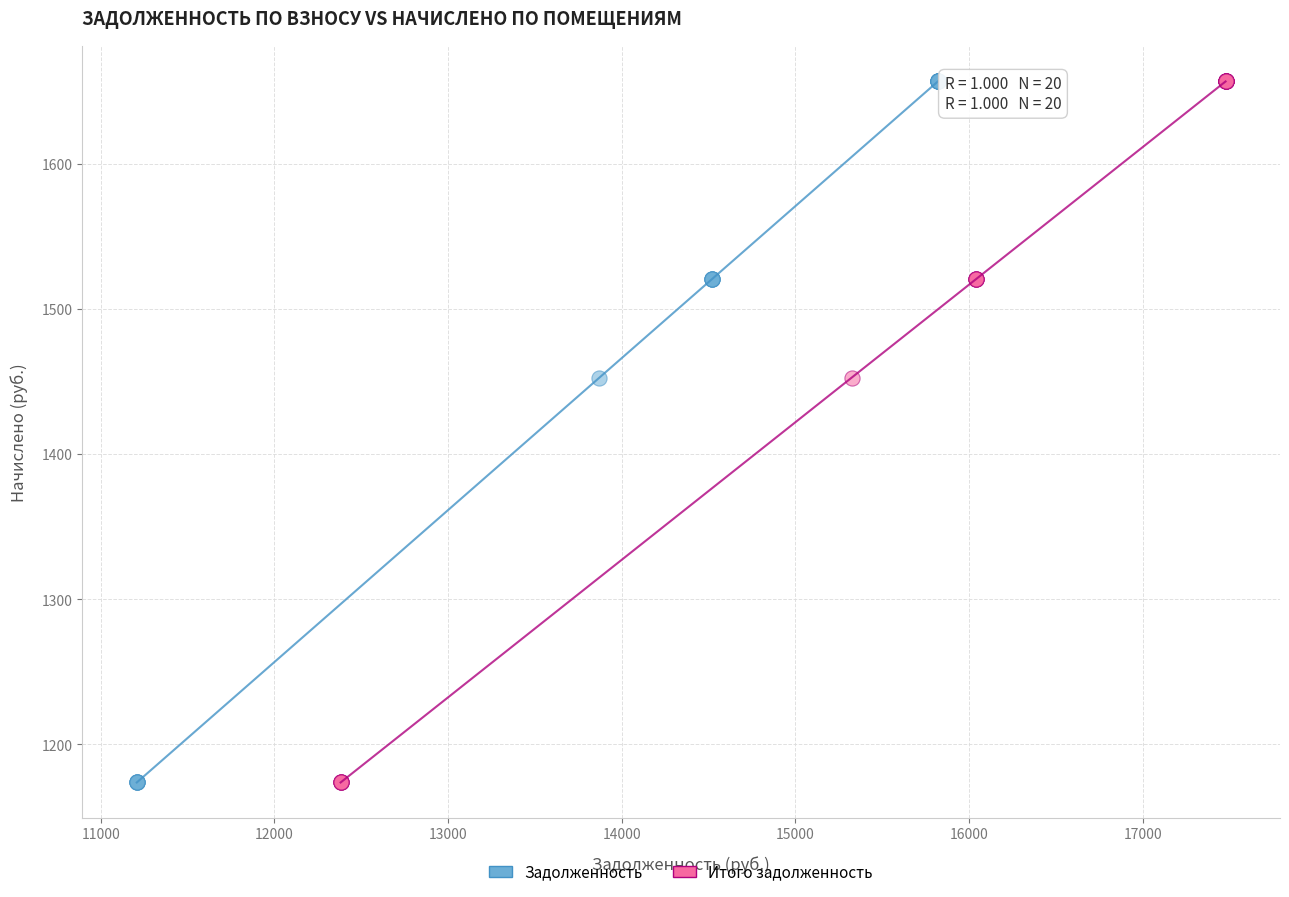

What are all the series names shown in the legend?

Задолженность, Итого задолженность